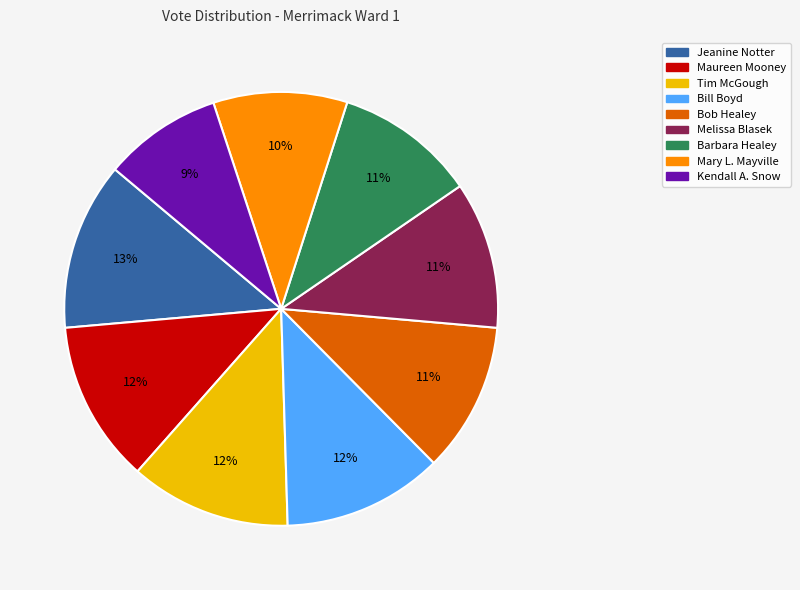

Which slice is the smallest?

Kendall A. Snow